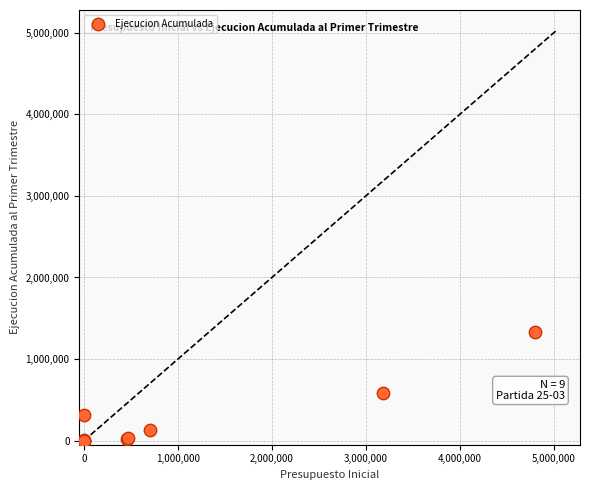

What Y value in the scatter plot is closest to 666262?

581164